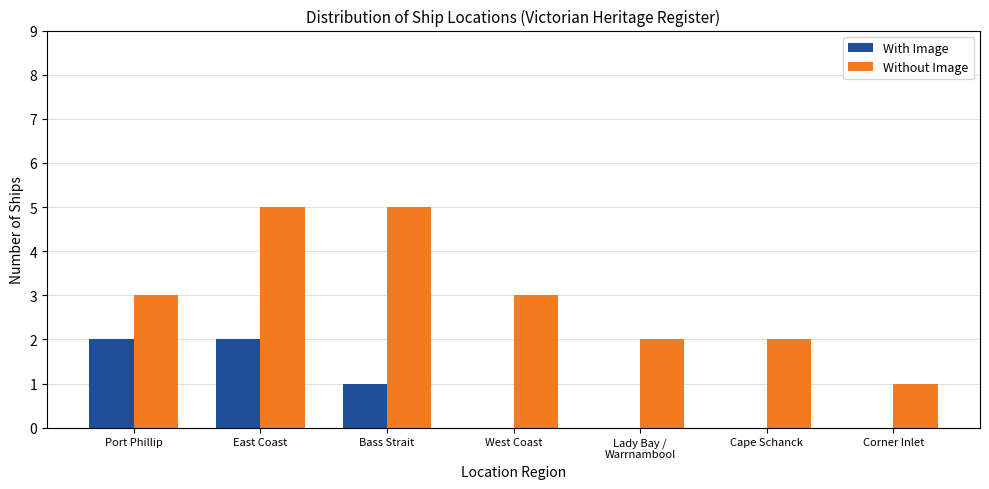

At which category is the sum across all series the highest?

East Coast